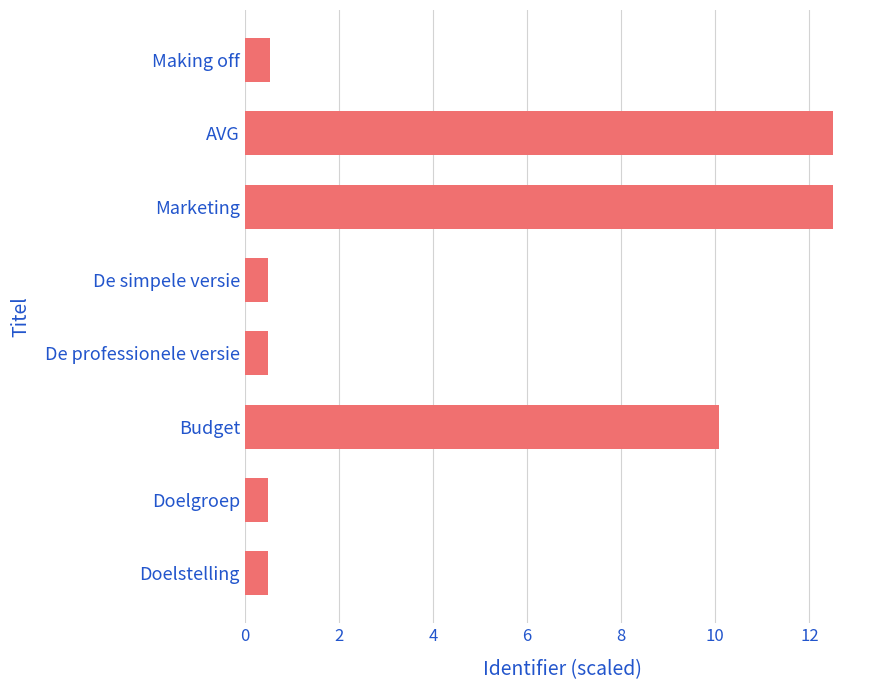

Is it true that the value at AVG is 4.3?

False